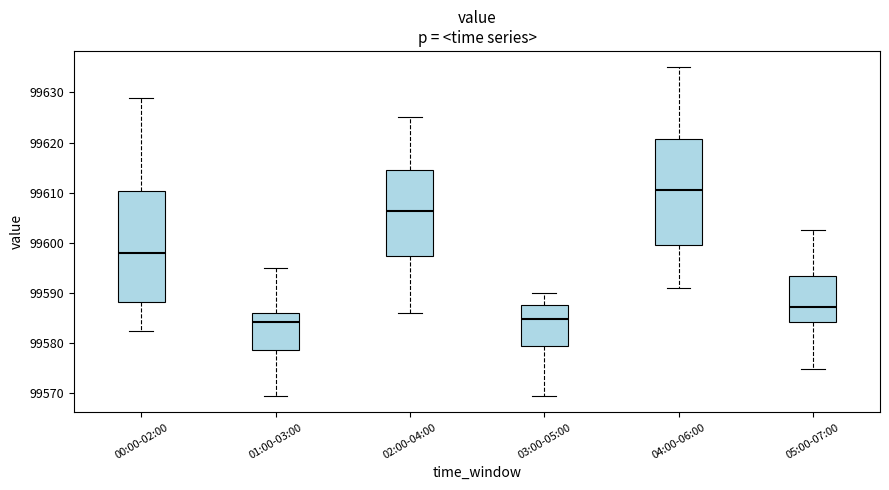

Where does the lower whisker of the box for 04:00-06:00 end on the y-axis? The values are not printed on the chart, so give them approximately, as read against the axis.

99591